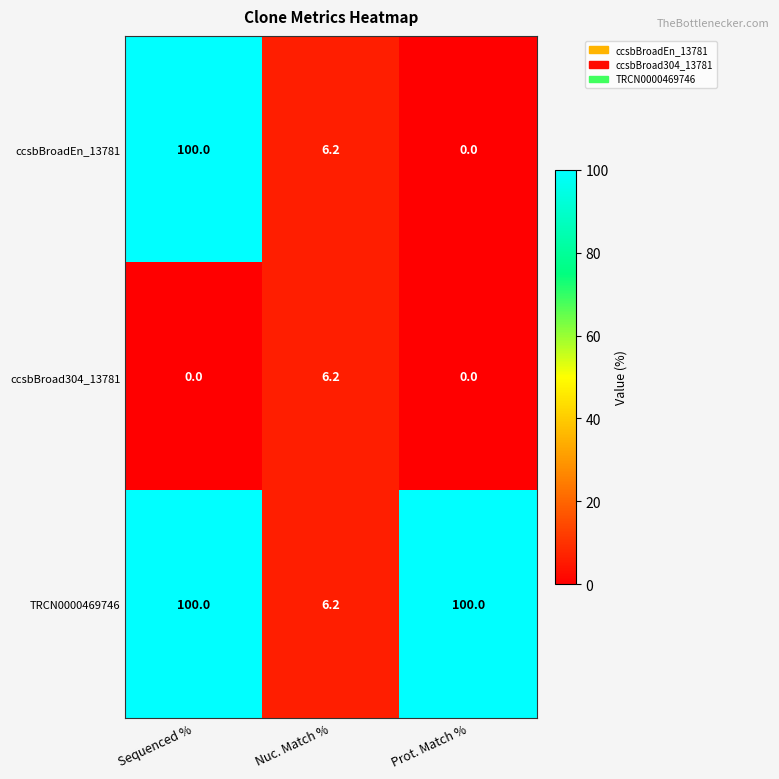

The ccsbBroadEn_13781 series shows 100.0 at Sequenced %. True or false?

True